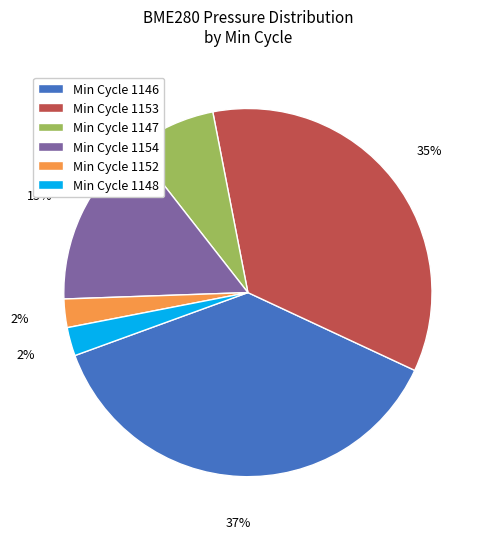

Is the sum of Min Cycle 1147 and Min Cycle 1153 greater than half?

No